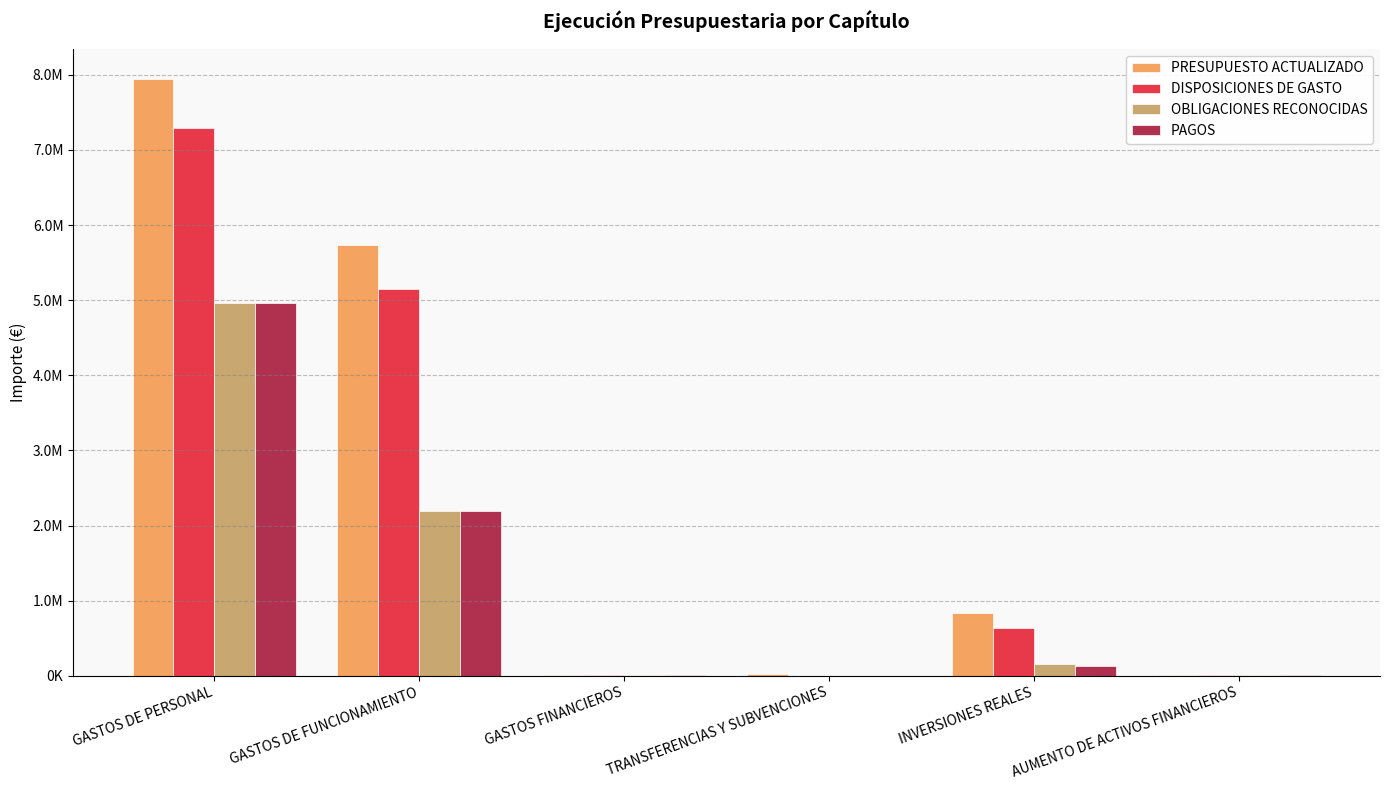

Which has a higher value, INVERSIONES REALES or GASTOS DE PERSONAL?

GASTOS DE PERSONAL